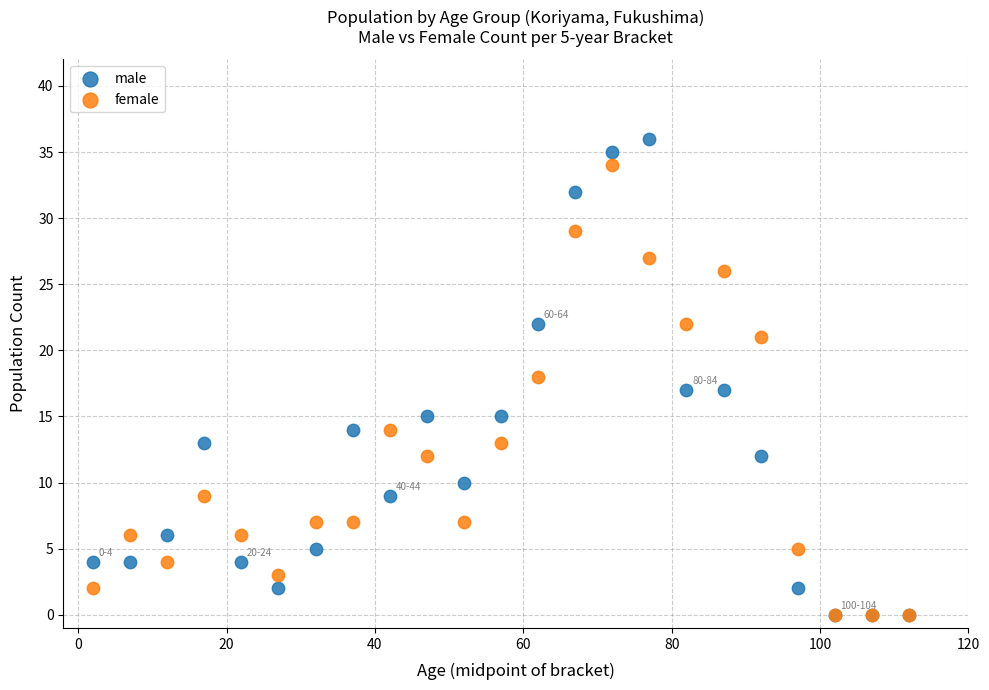

Which series has the widest spread of Y values?

male